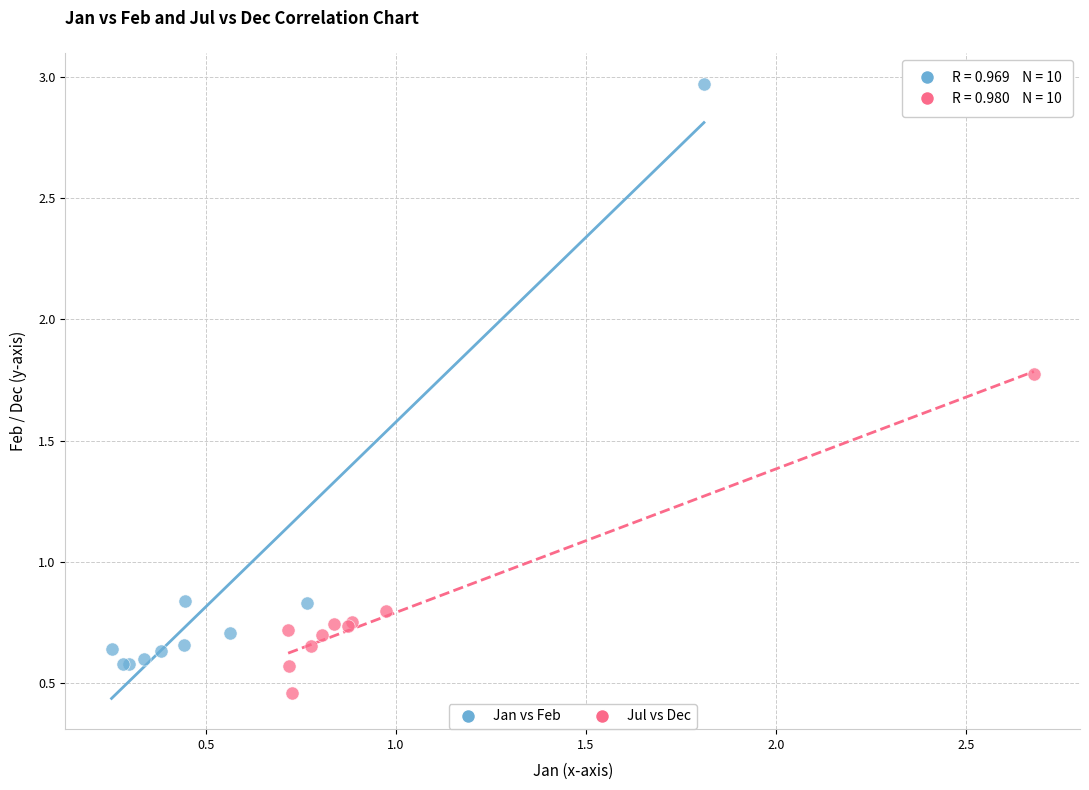

Which series has the largest Y range (max minus min)?

Jan vs Feb